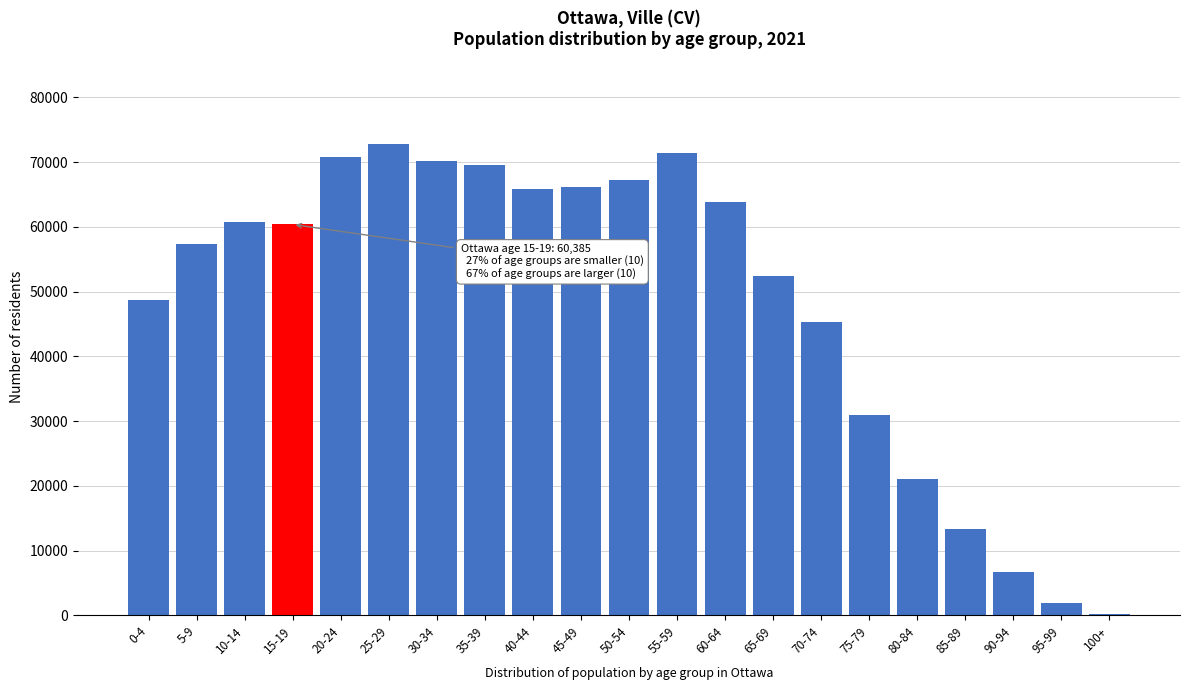

What is the label of the 11th bar from the right?

50-54